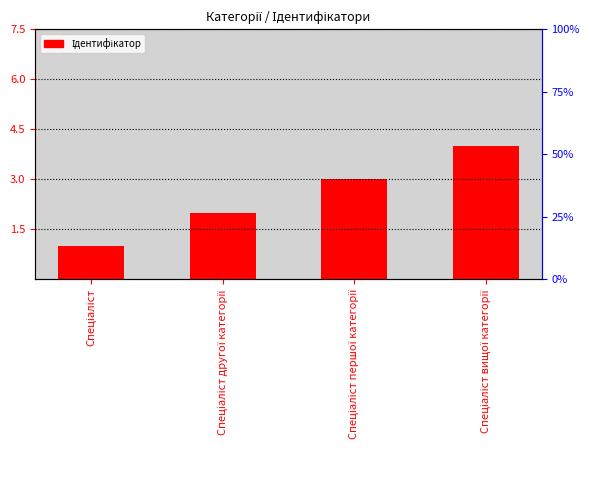

What is the label of the 1st bar from the left?

Спеціаліст